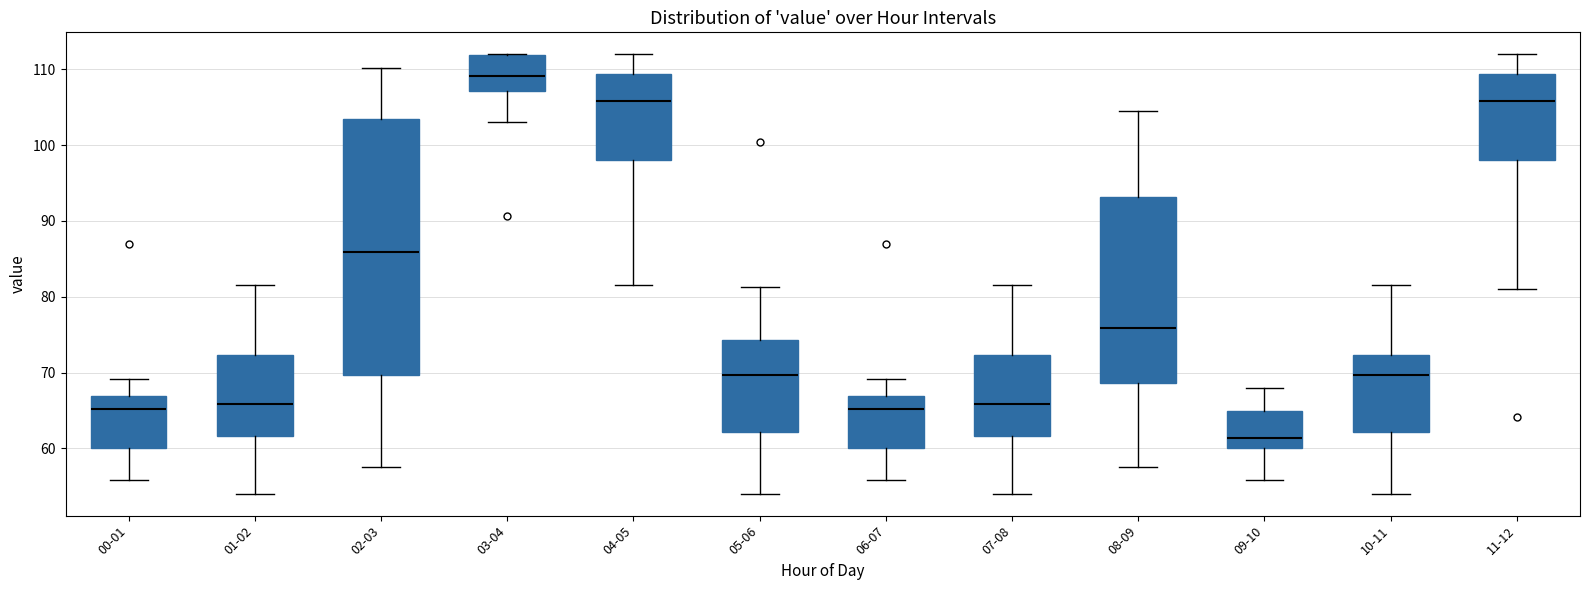

Comparing the boxes themselves (not the whiskers), which one is the tallest?

02-03